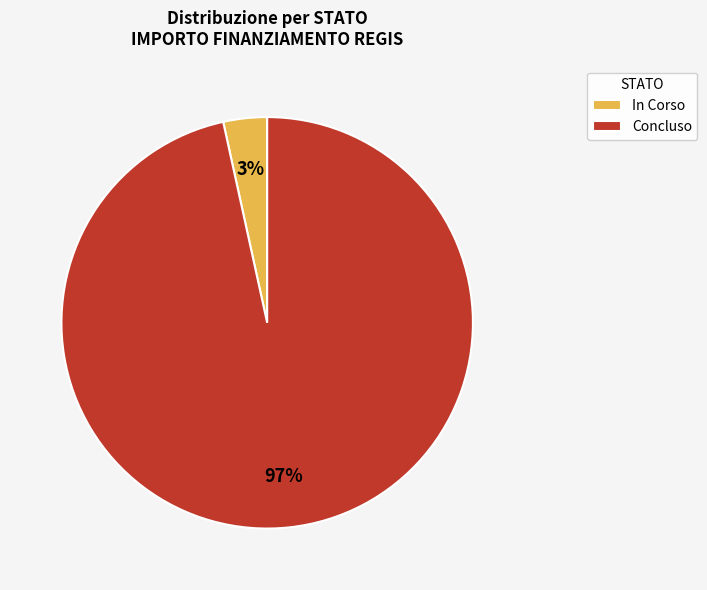

What percentage is the Concluso slice, to the nearest percent?

97%